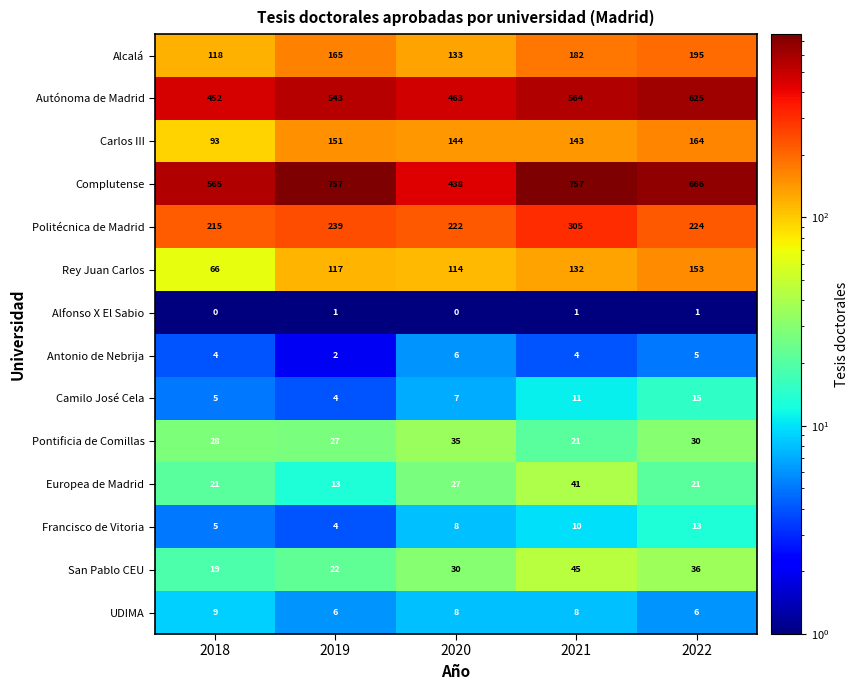

What is the sum of the Europea de Madrid values at 2020 and 2022?

48